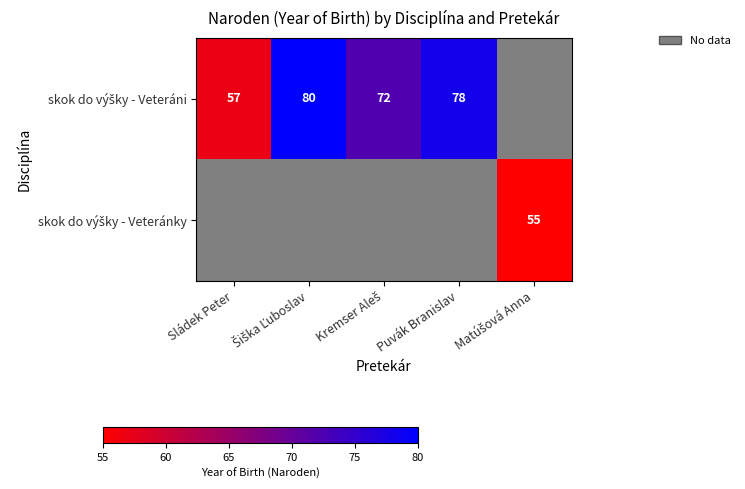

What is the maximum value shown in the chart?

80.0